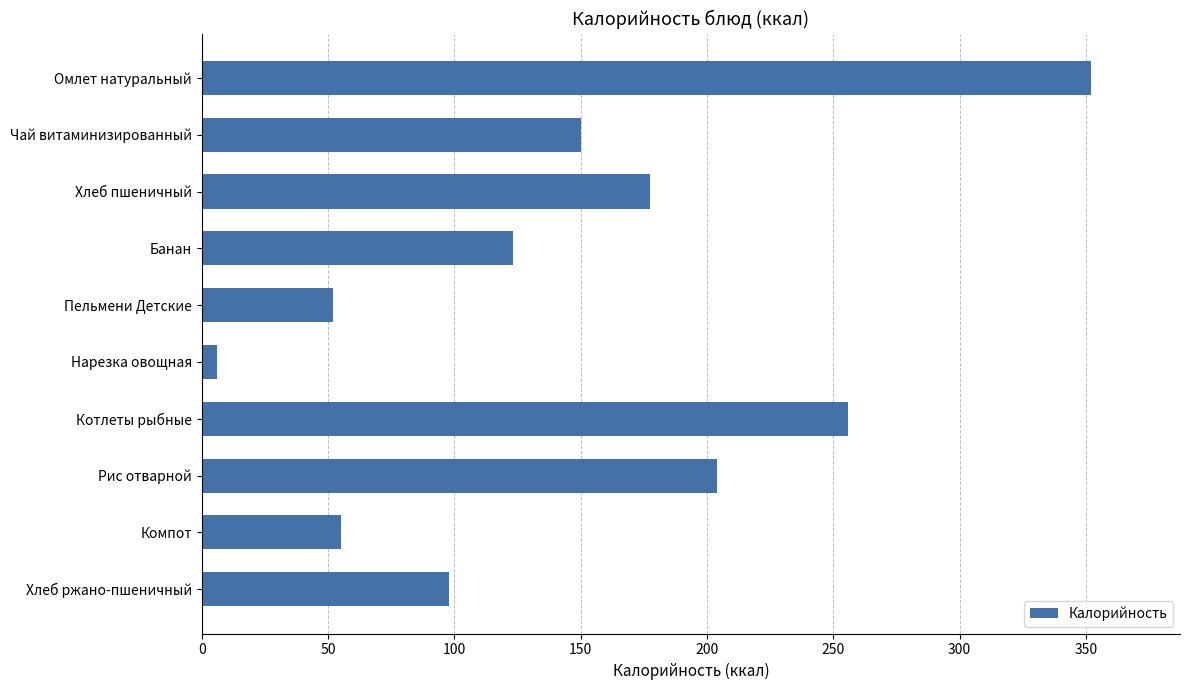

The value at Хлеб ржано-пшеничный is 98.0. True or false?

True